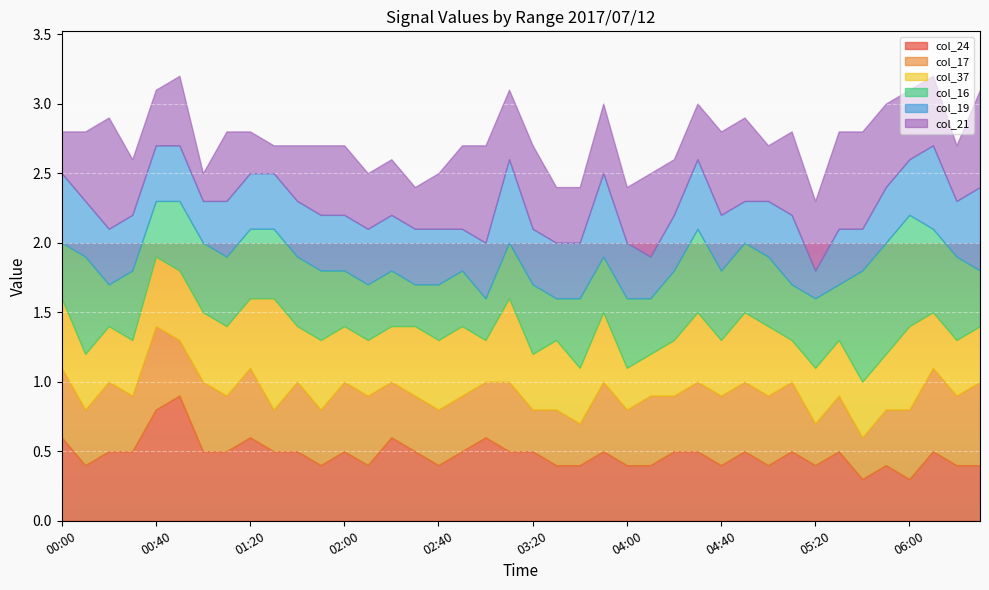

What is the minimum value for col_24?

0.3